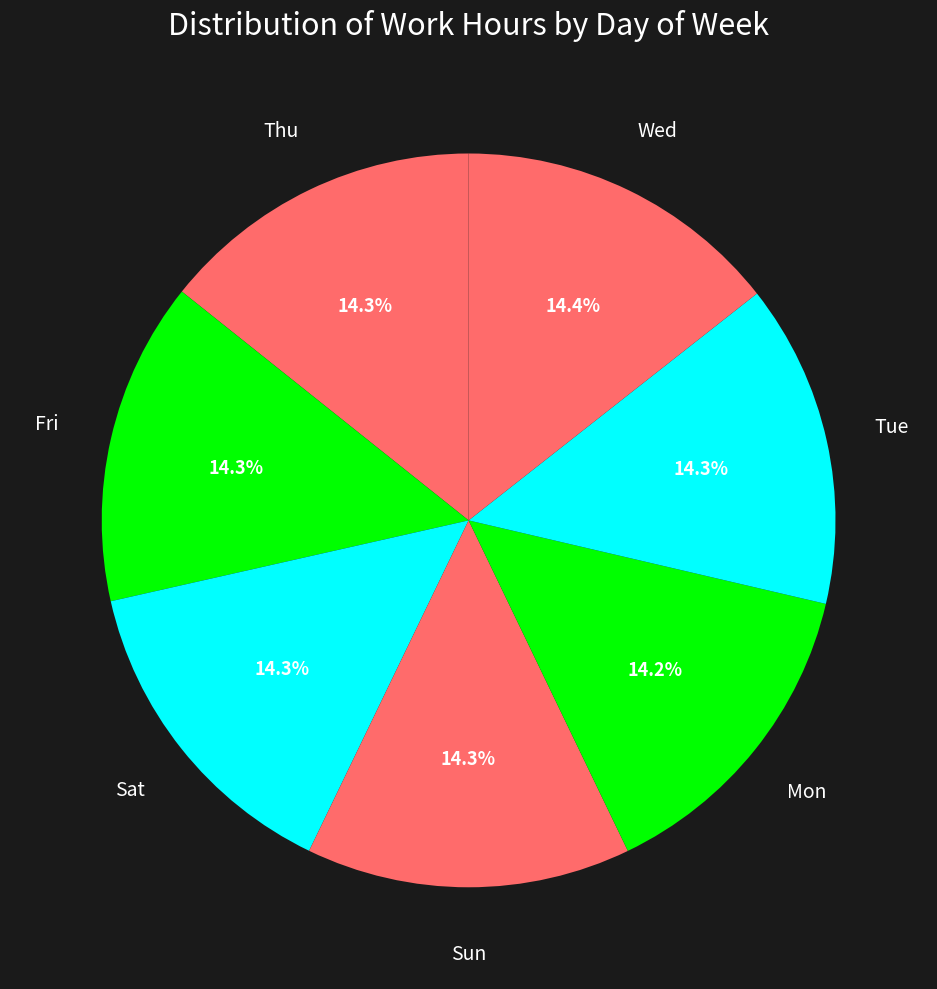

Is there a majority slice in this chart?

No